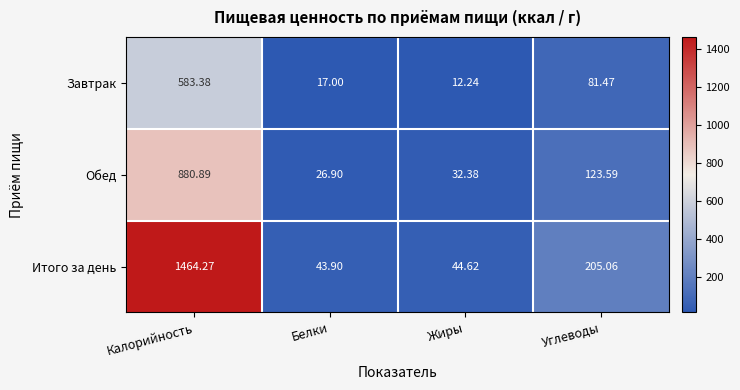

Which series has the widest spread of values?

Итого за день